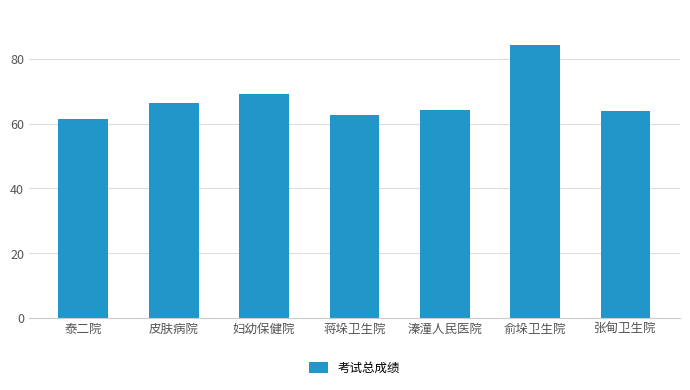

What is the minimum value shown in the chart?

61.3